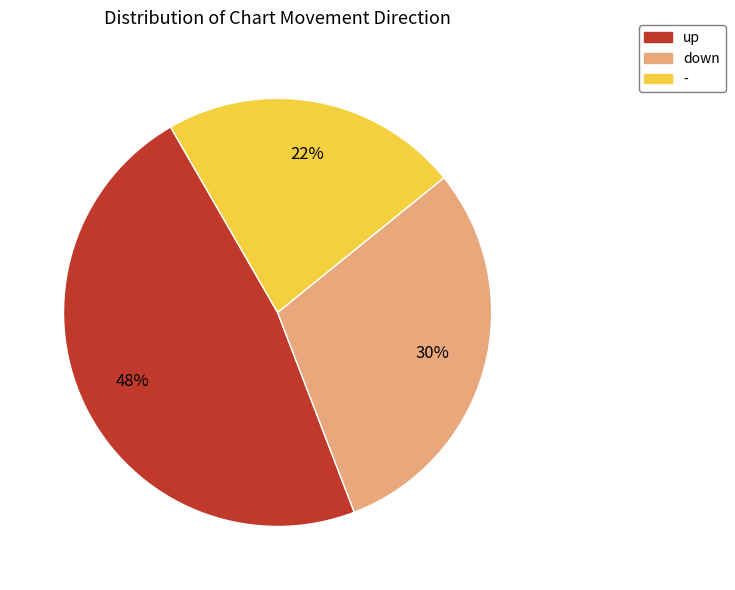

Is it true that - is 22% of the pie?

True